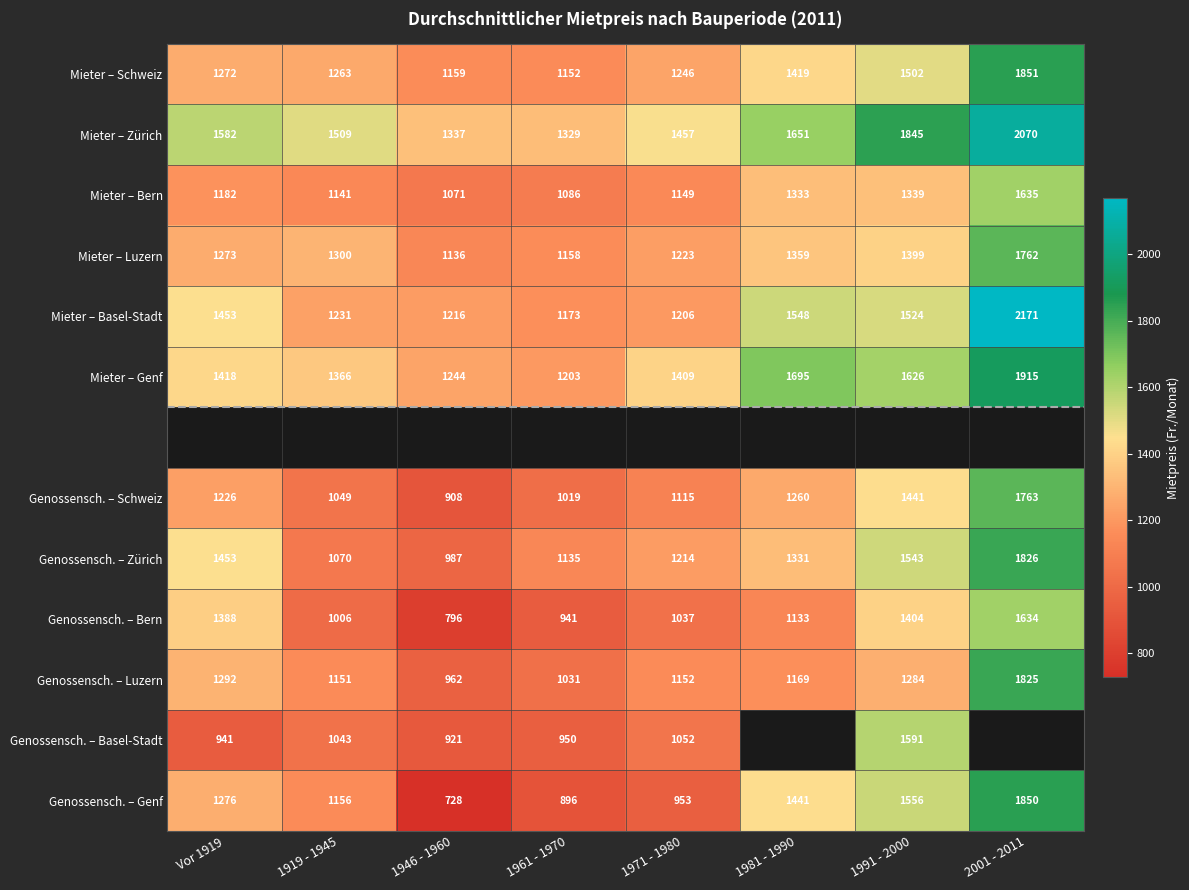

What is the maximum value shown in the chart?

2171.0